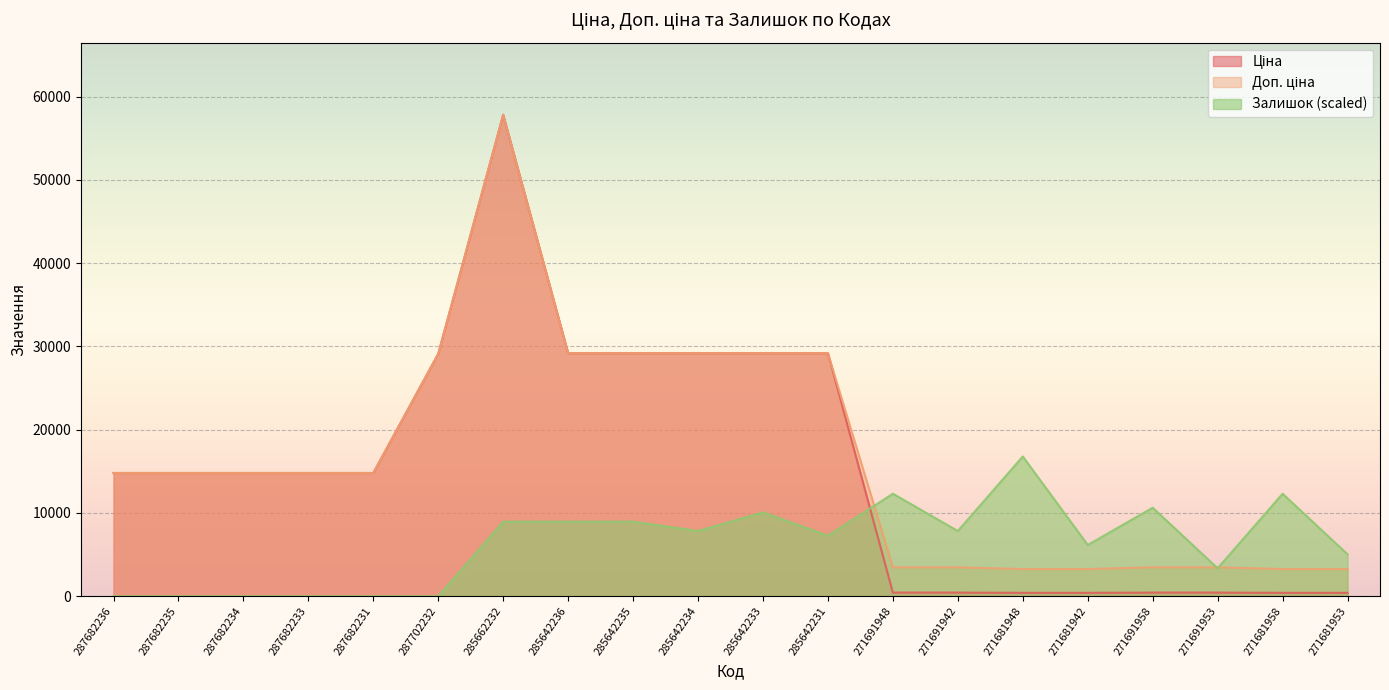

Does the chart display data point markers on the line(s)?

No